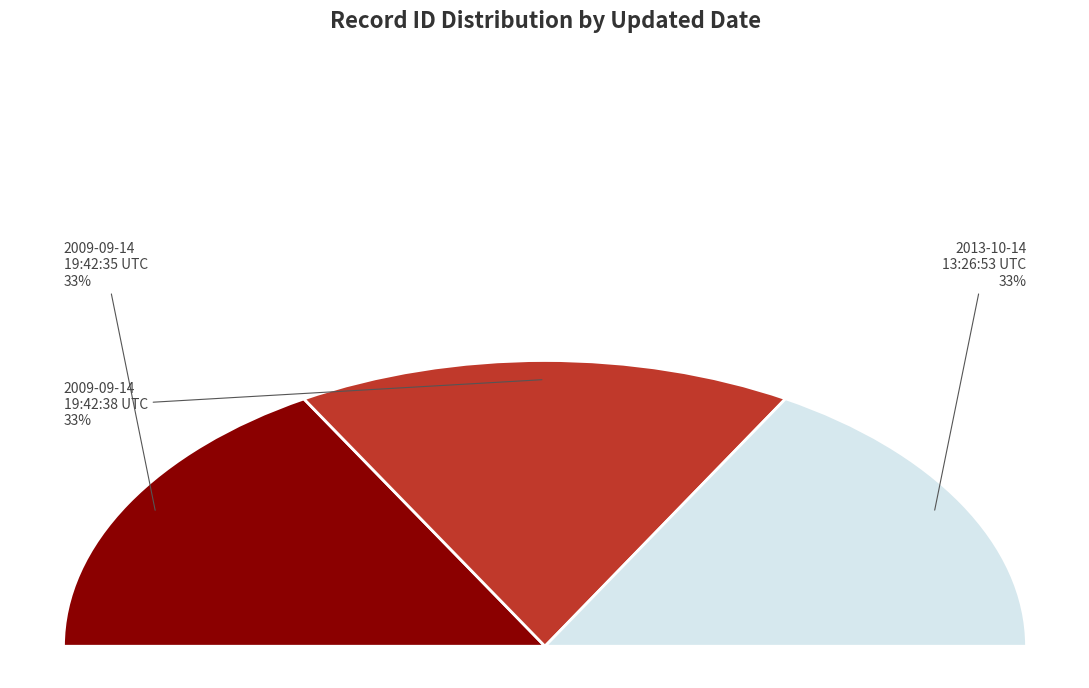

To the nearest percent, what is the average slice percentage?

33%